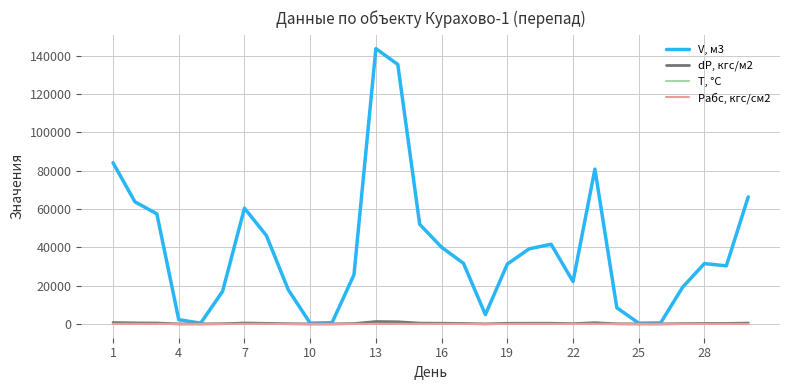

Which series has the largest total across all categories?

V, м3